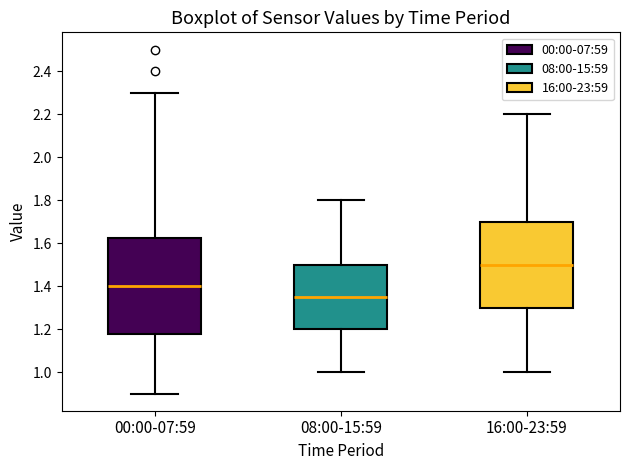

Reading left to right, read every box against the y-axis: the position of its median line, the range the box covers, and the ends of its whiskers. The values are not printed on the chart, so give them approximately, as read against the axis.

00:00-07:59: median 1.40, box 1.18 to 1.62, whiskers 0.90 to 2.30
08:00-15:59: median 1.36, box 1.20 to 1.50, whiskers 1.00 to 1.80
16:00-23:59: median 1.50, box 1.30 to 1.70, whiskers 1.00 to 2.20